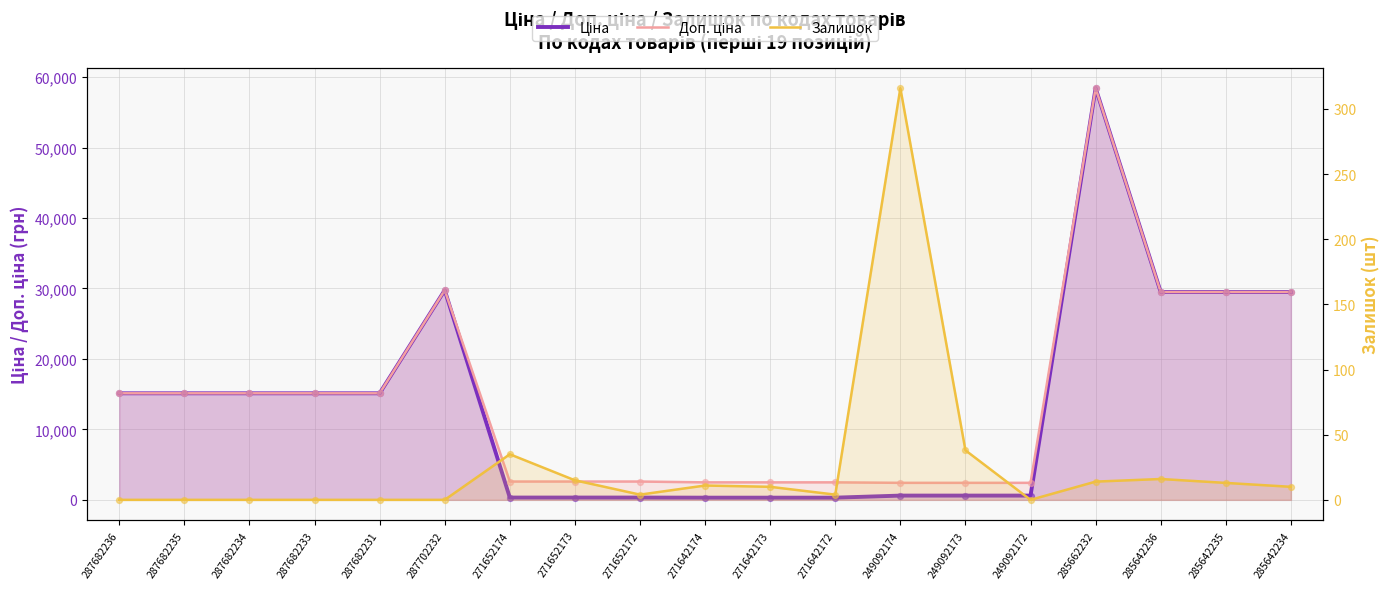

What is the total value across all series at 287682235?

30240.0